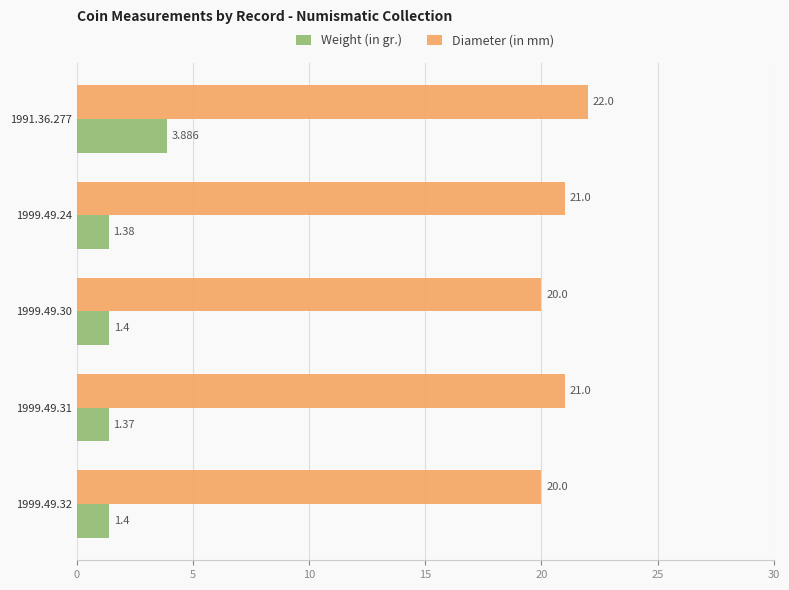

What is the minimum value for Weight (in gr.)?

1.4